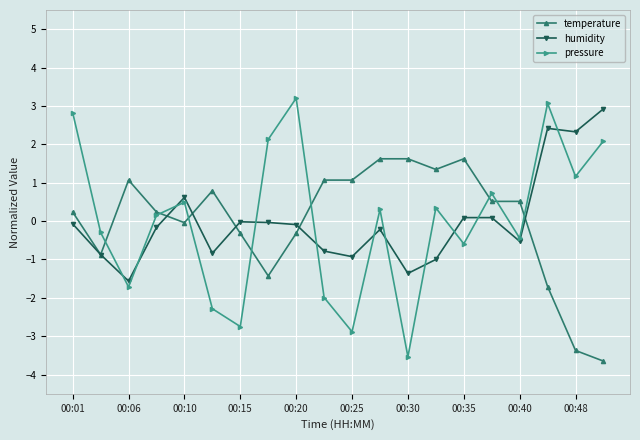

Which series has the widest spread of values?

pressure